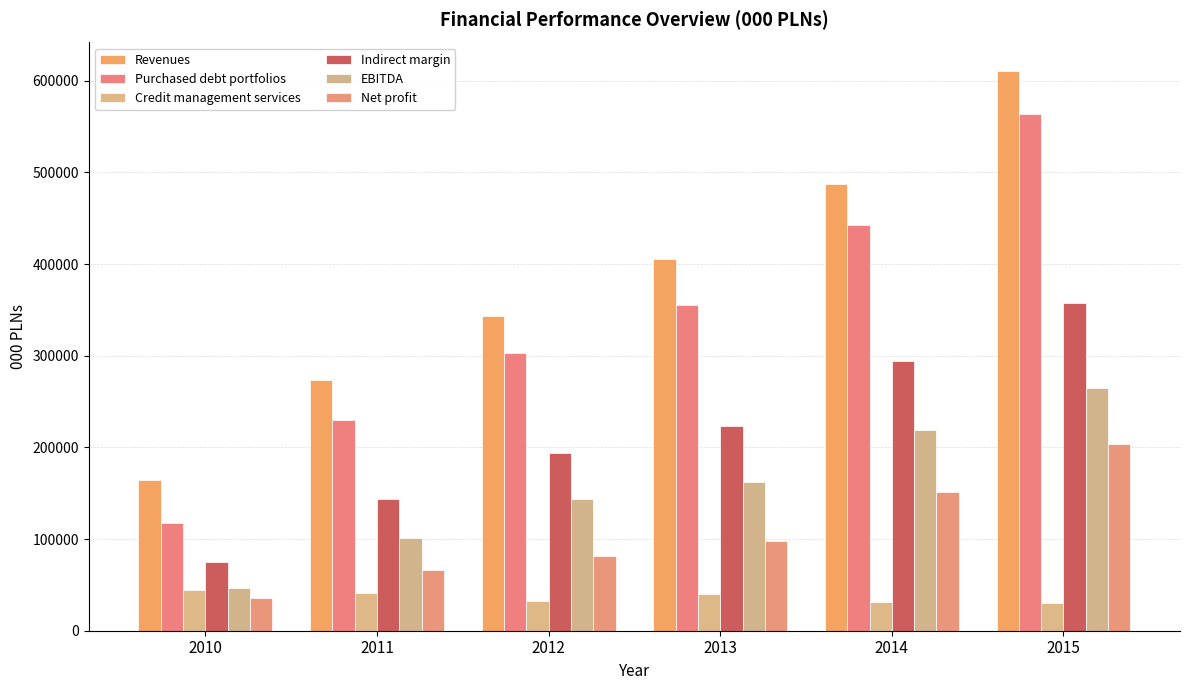

Count the number of categories in the chart.

6